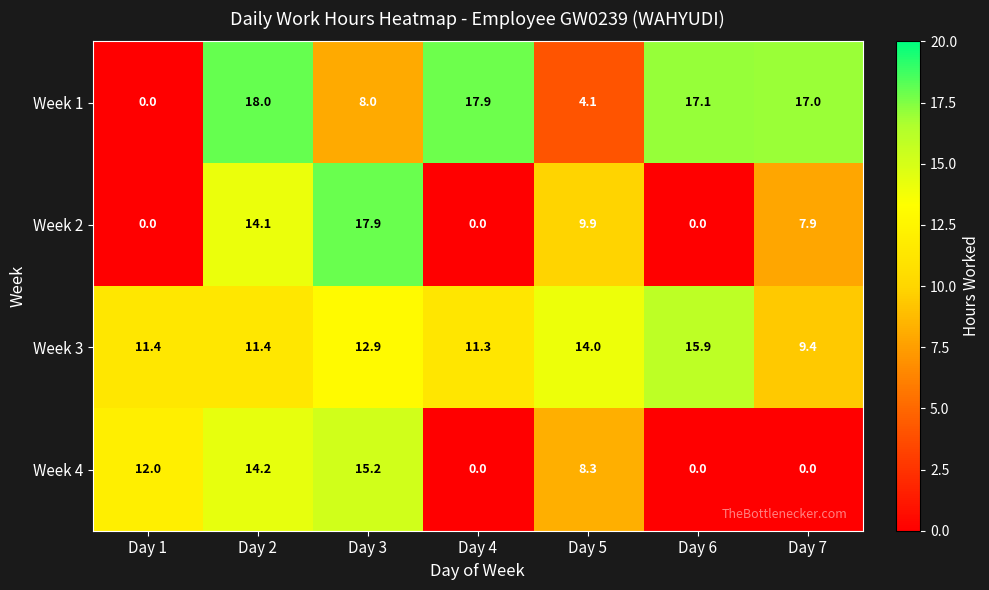

What is the total value across all series at Day 7?

34.3